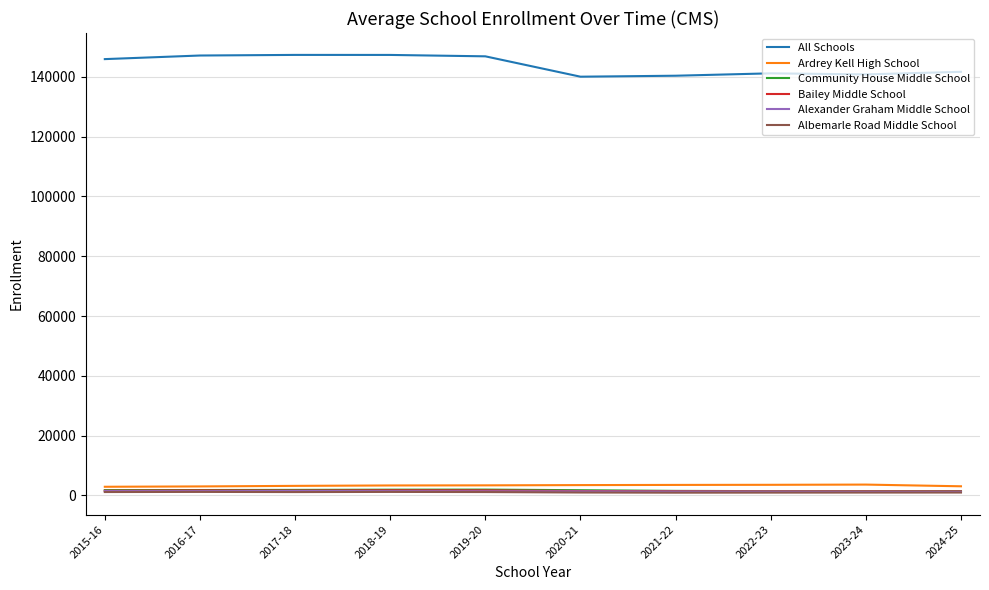

True or false: Ardrey Kell High School and Albemarle Road Middle School intersect in this chart.

False